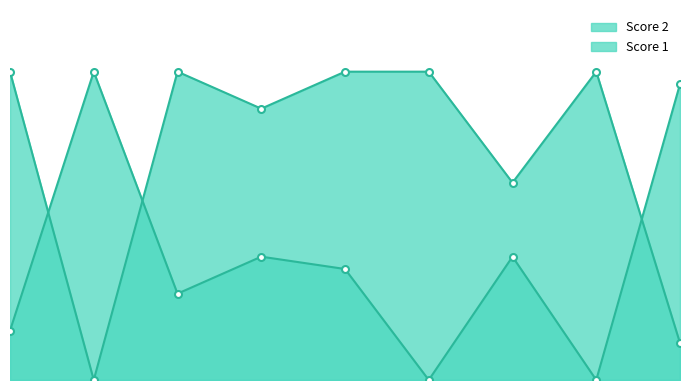

Count the number of data series in this chart.

2